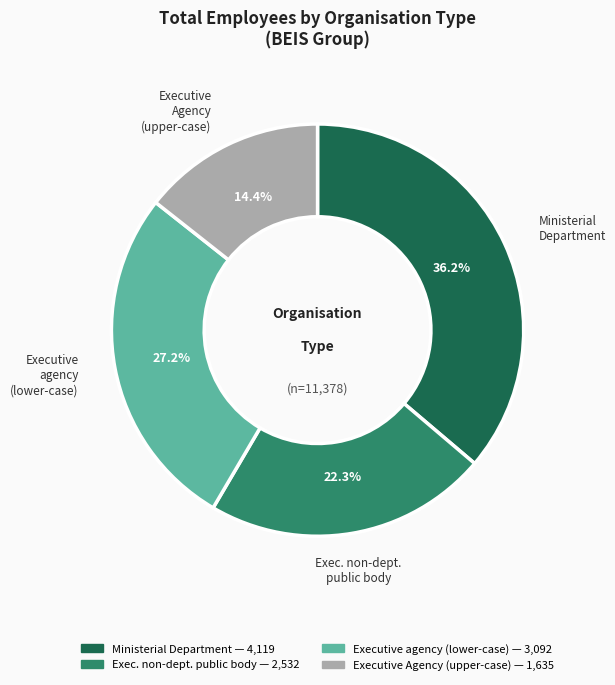

Is there a majority slice in this chart?

No